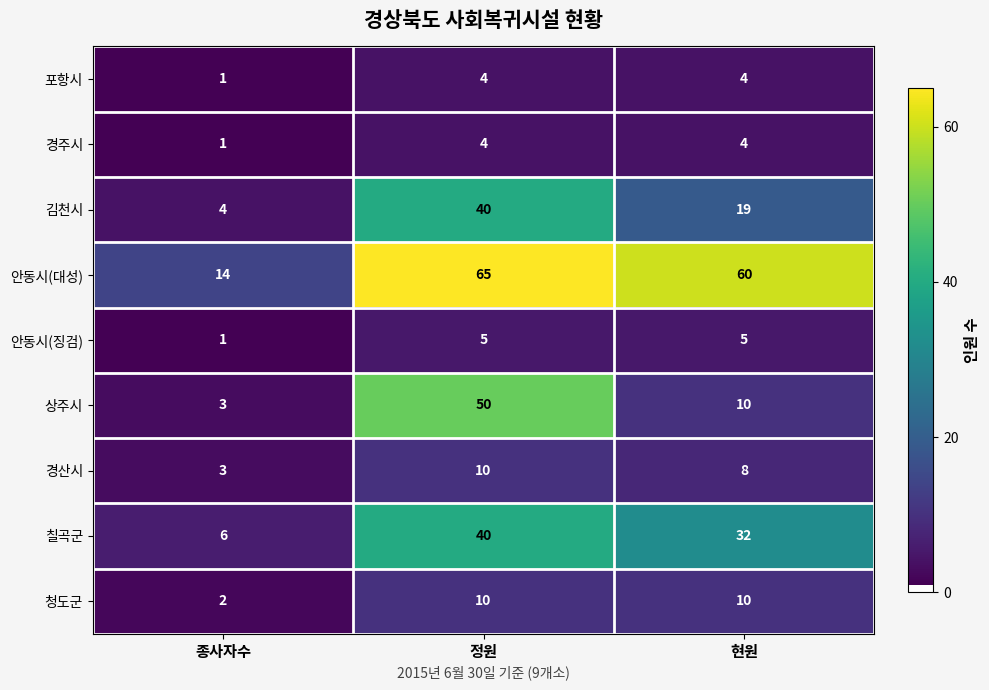

At which category is the sum across all series the highest?

정원